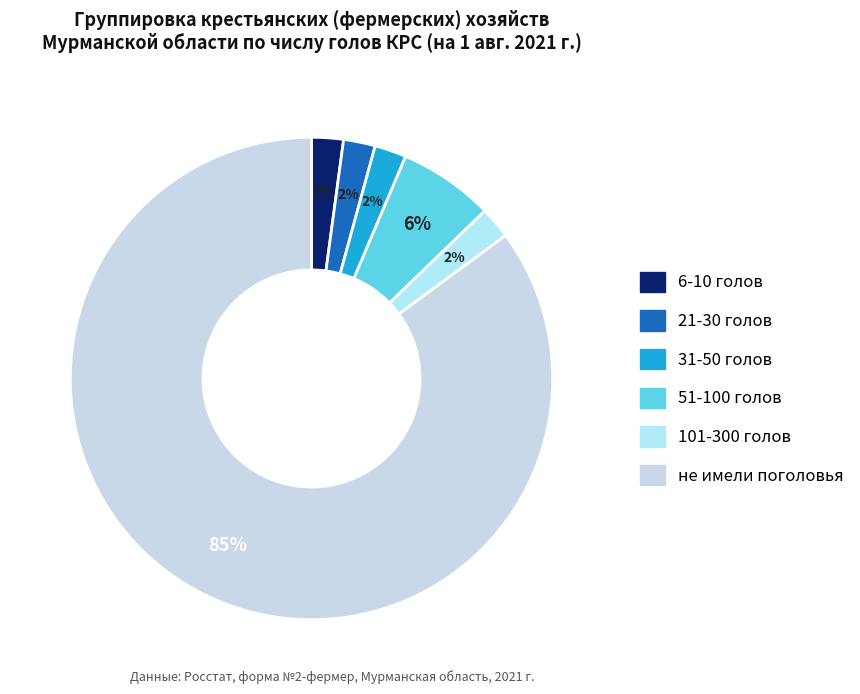

Rank the categories by value from highest to lowest.

не имевшие поголовья, имевшие поголовье (51-100 голов), имевшие поголовье (6-10 голов), имевшие поголовье (21-30 голов), имевшие поголовье (31-50 голов), имевшие поголовье (101-300 голов)